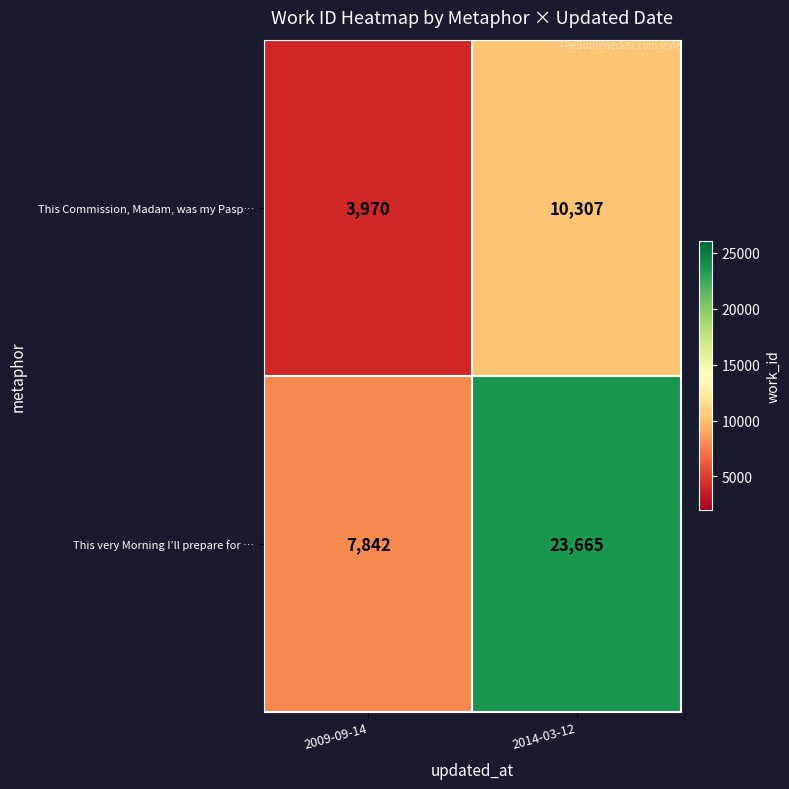

Which series has the largest total across all categories?

This very Morning I’ll prepare for …